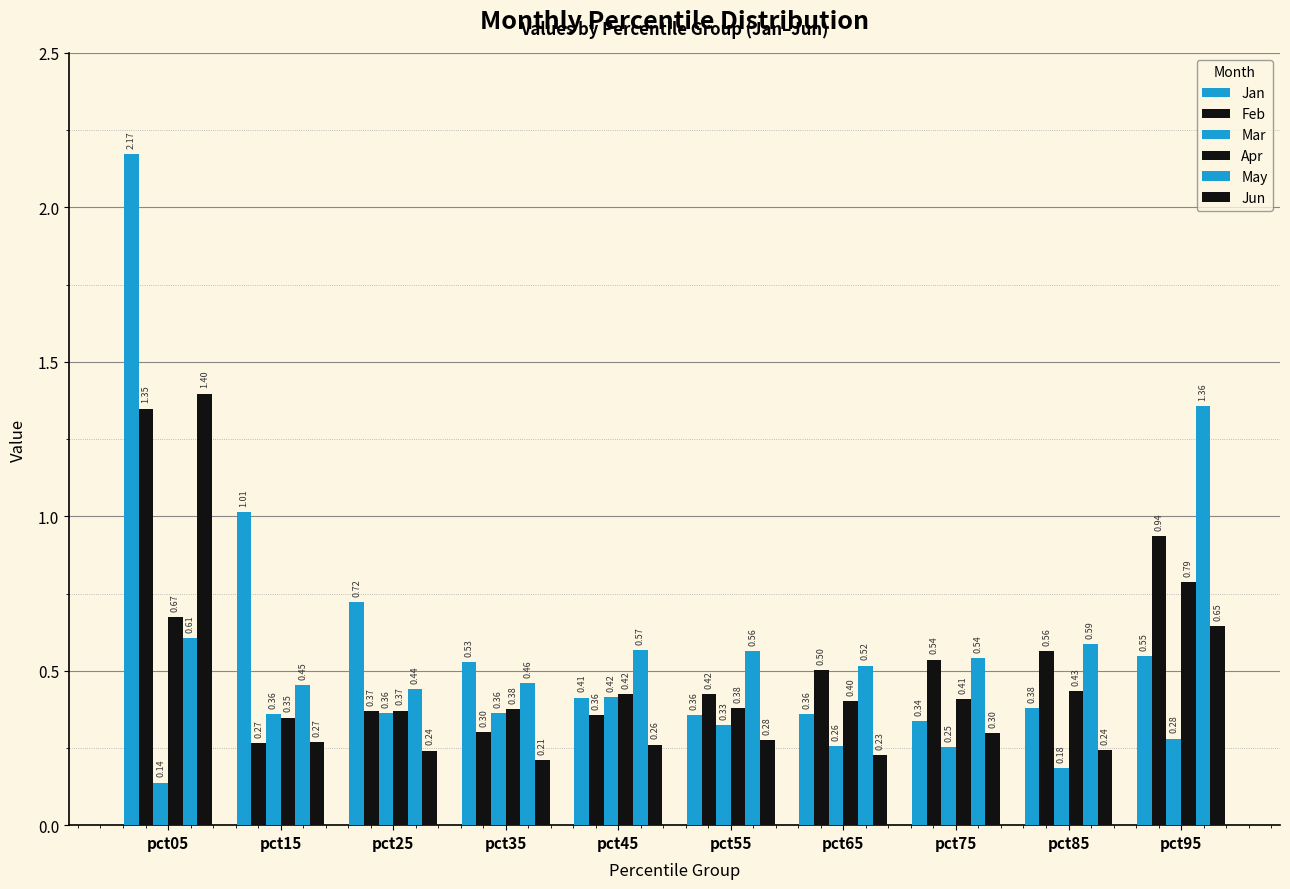

True or false: Apr has a value of 0.4 at pct85.

True